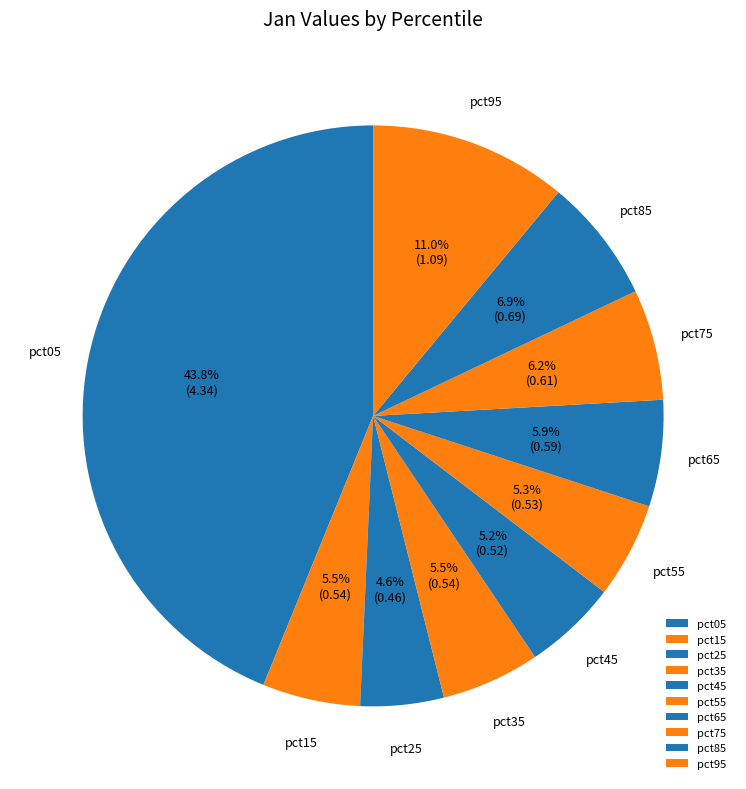

What percentage is NOT represented by pct15?

94.5%